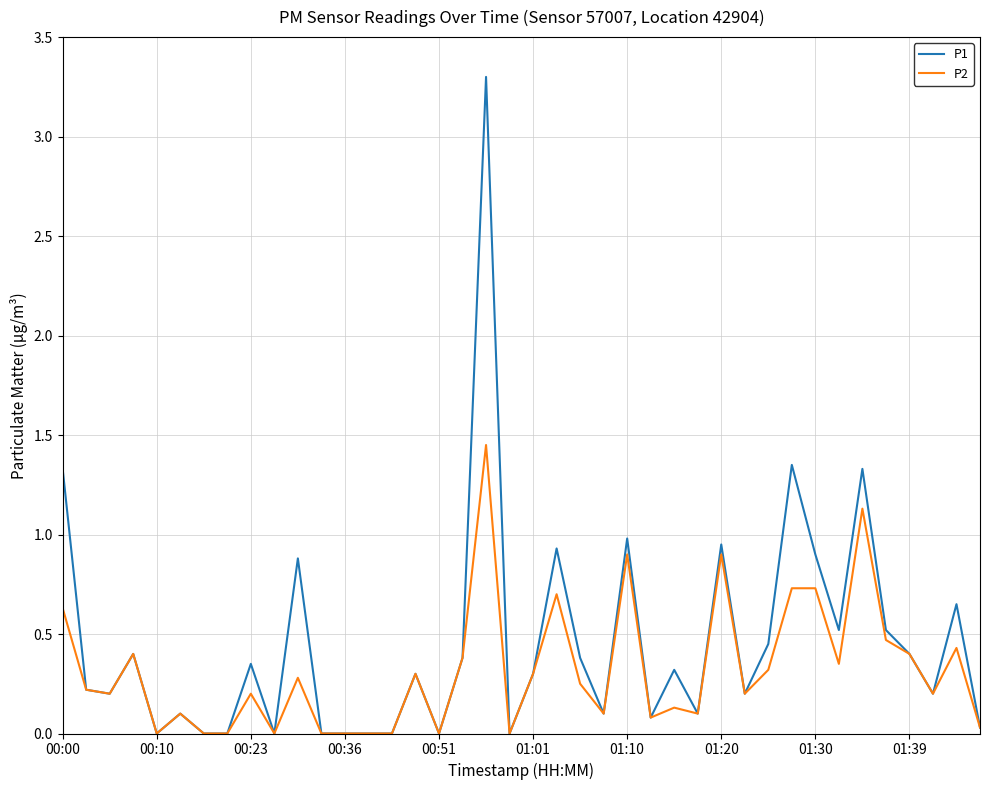

What is the maximum value shown in the chart?

3.3